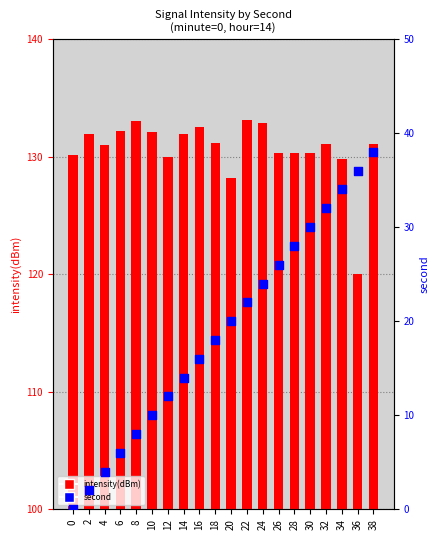

Which series has the largest Y range (max minus min)?

second